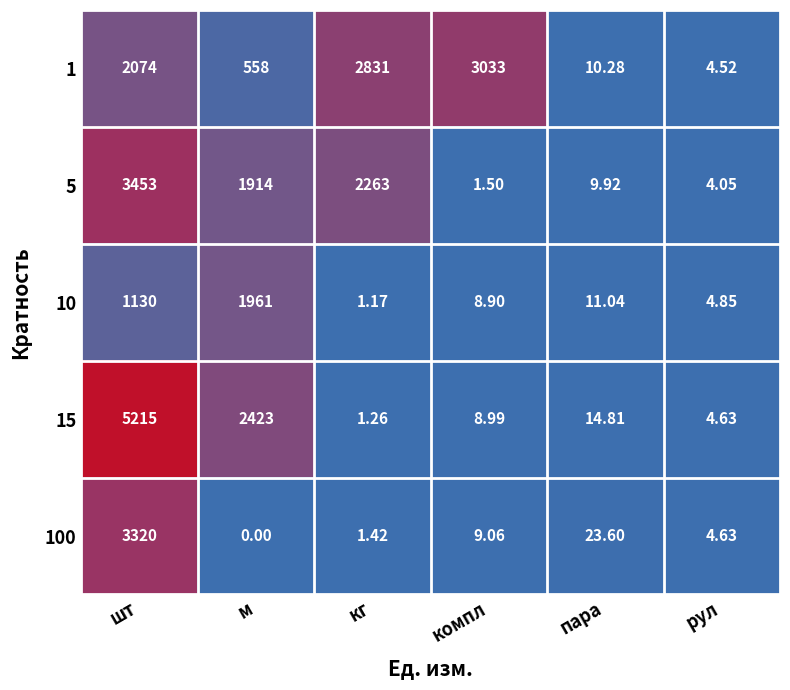

Where is 15 nearest to the value 2608?

м